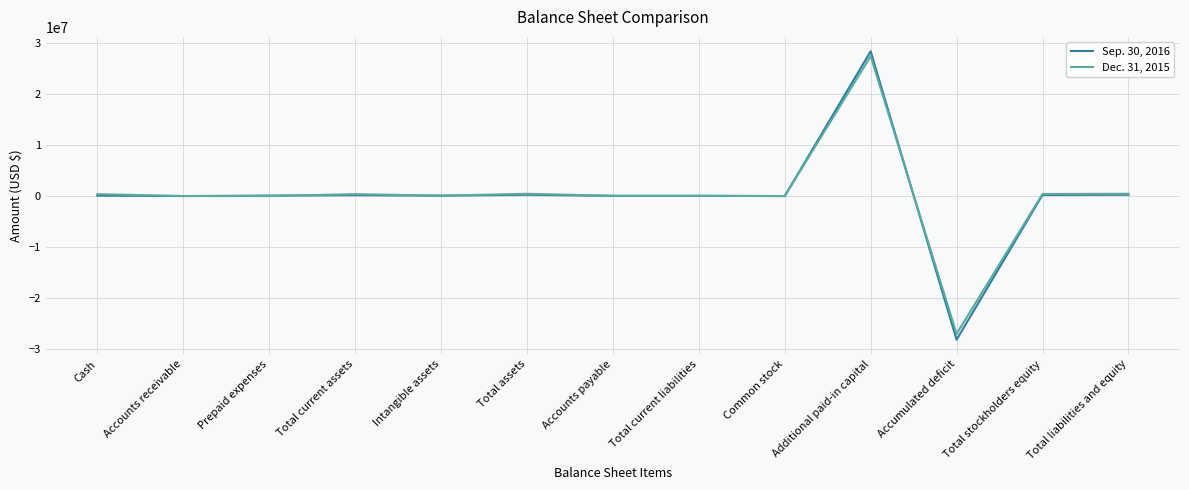

The Dec. 31, 2015 series shows -38264876 at Accumulated deficit. True or false?

False